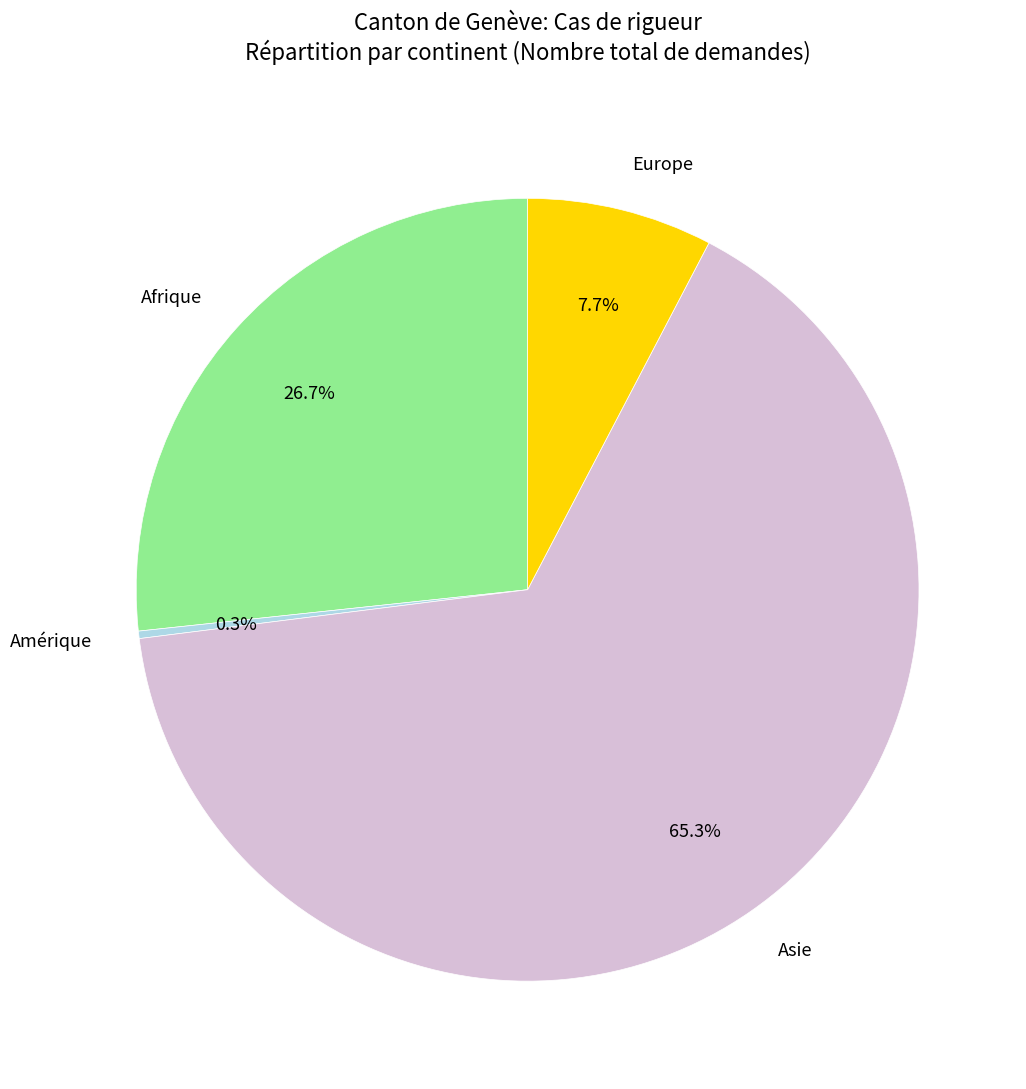

What percentage is the Europe slice, to the nearest percent?

8%